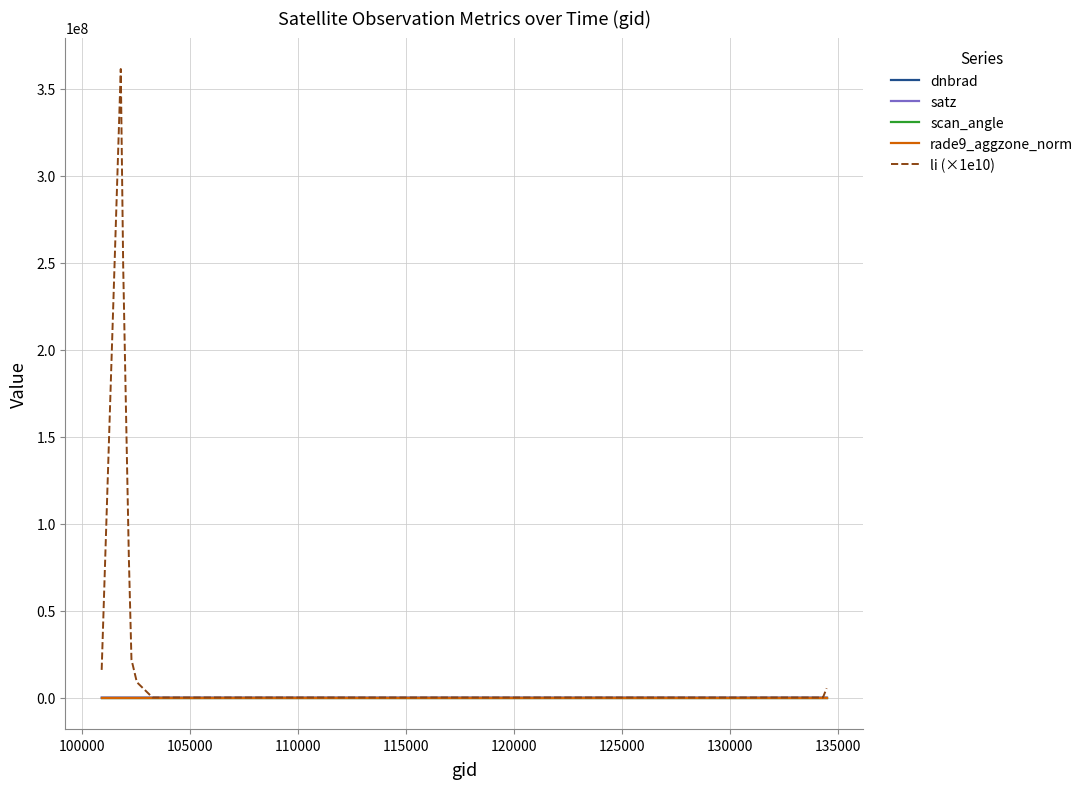

Which series has the largest range (max minus min)?

li (×1e10)